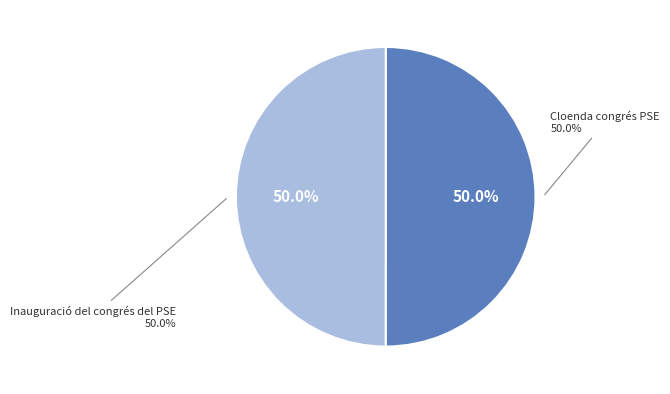

What portion of the pie excludes Inauguració del congrés del PSE?

50.0%